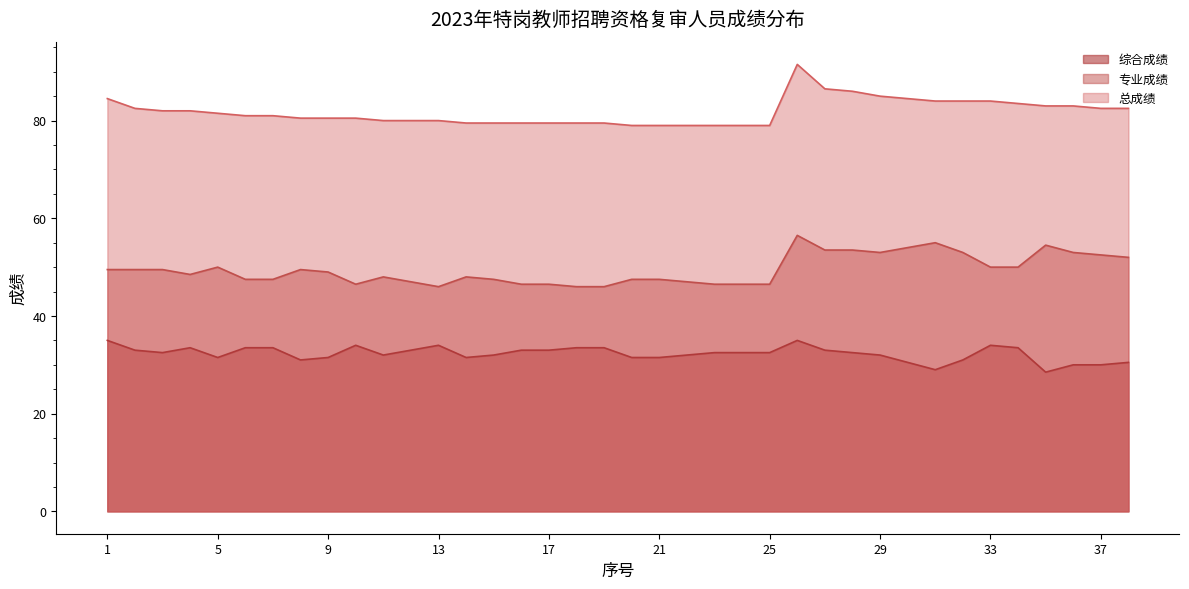

What is the difference between the maximum and minimum values in the 总成绩 series?

12.5